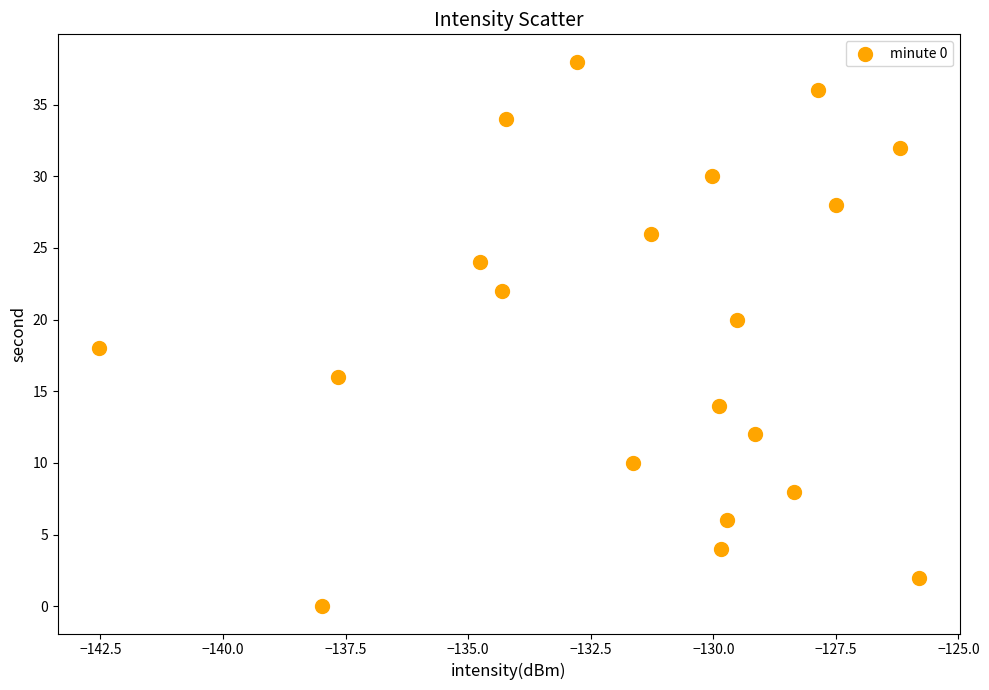

What is the range of Y values (max minus min)?

38